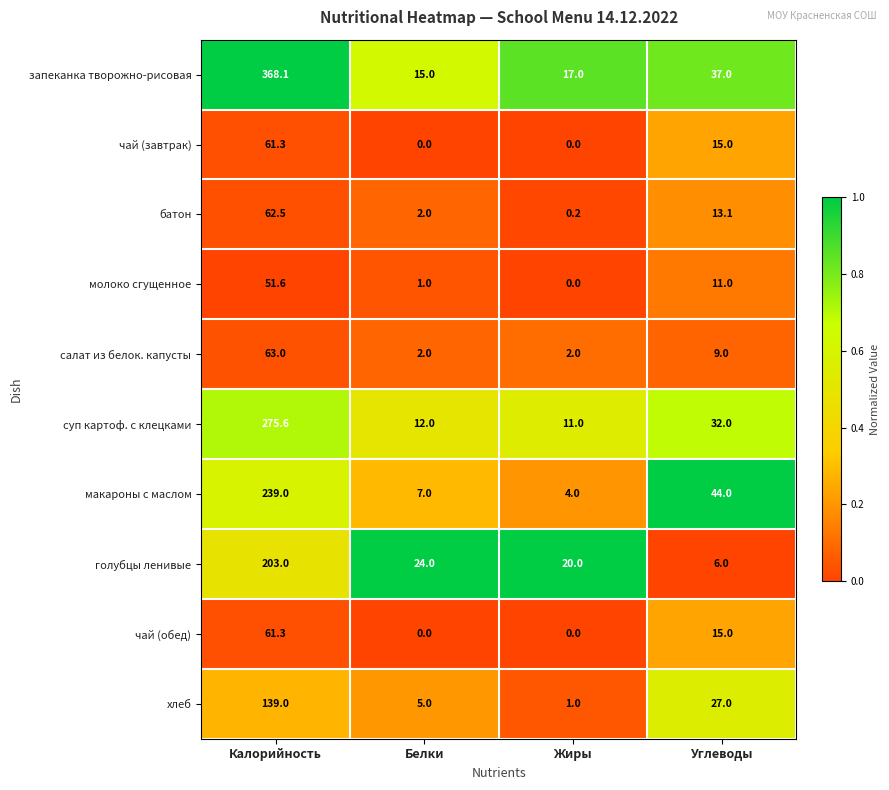

At which label does запеканка творожно-рисовая reach its peak?

Калорийность